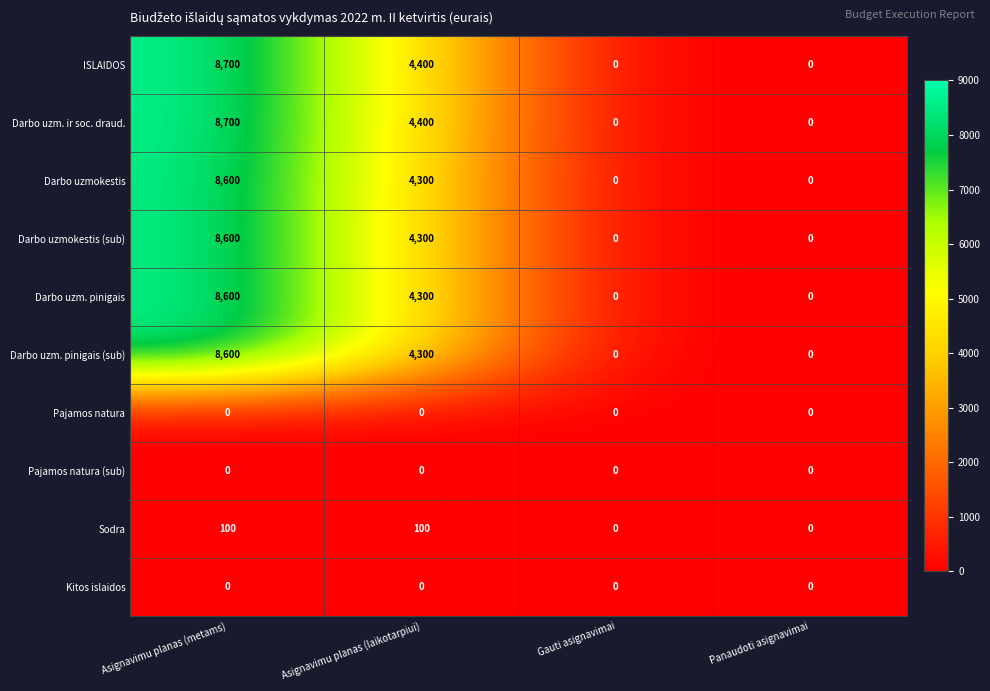

Where does the ISLAIDOS series first go above 4400?

Asignavimu planas (metams)